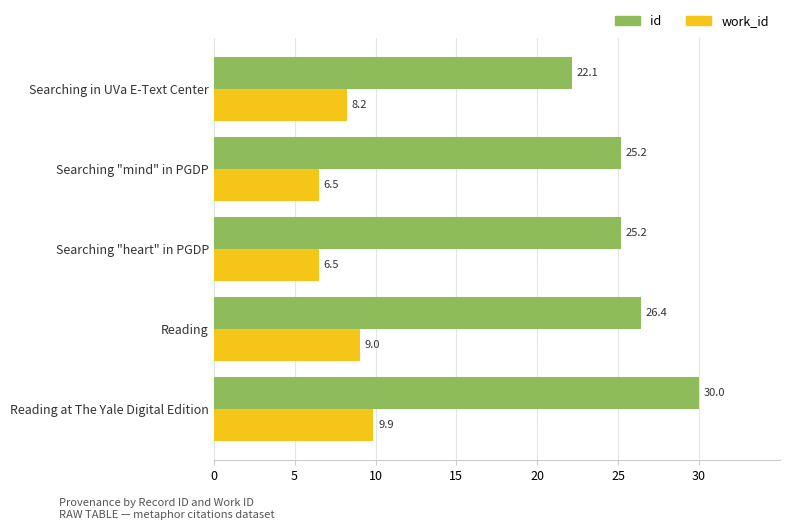

How many values in the id series are below 25?

1